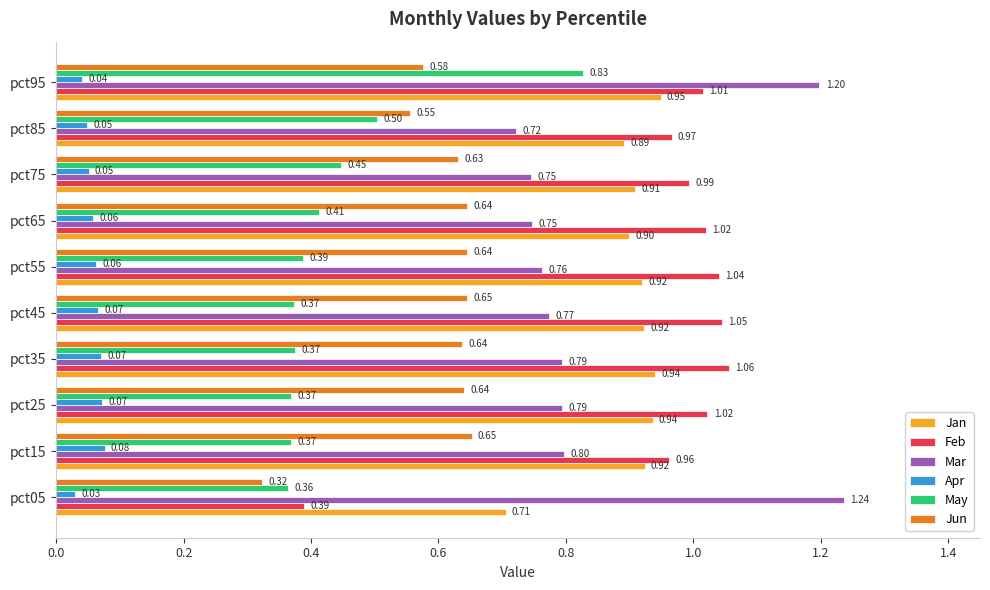

What is the average value of the Jan series?

0.9